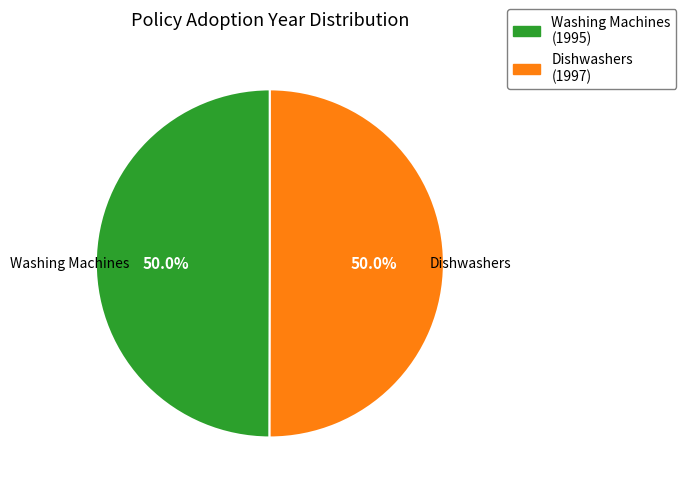

Approximately how many times larger is the value at Dishwashers (1997) compared to Washing Machines (1995)?

1.0